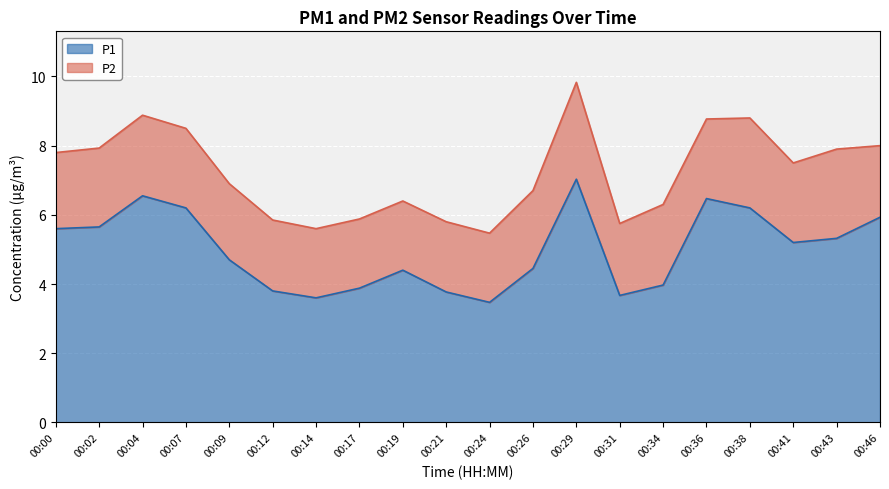

Does the chart display data point markers on the line(s)?

No